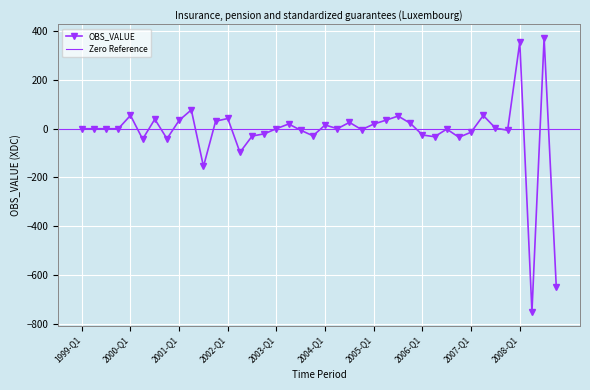

Which label corresponds to the smallest value in the chart?

2008-Q2